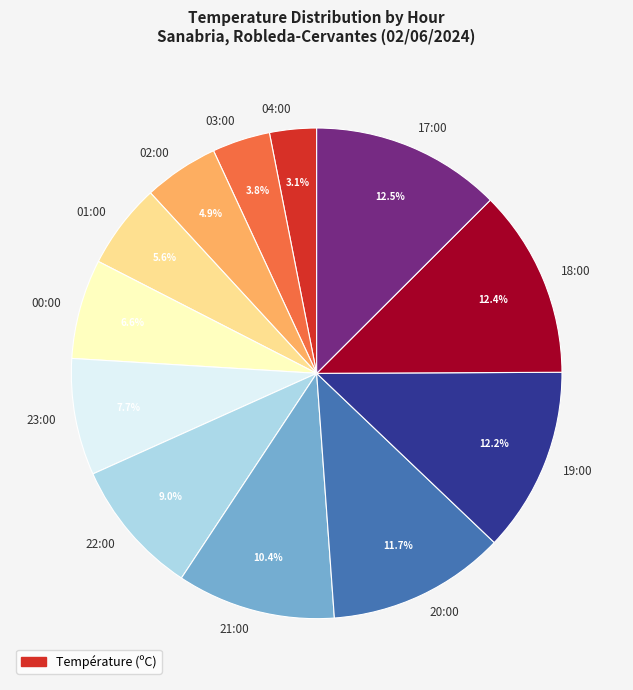

Does 00:00 represent more than half of the total?

No